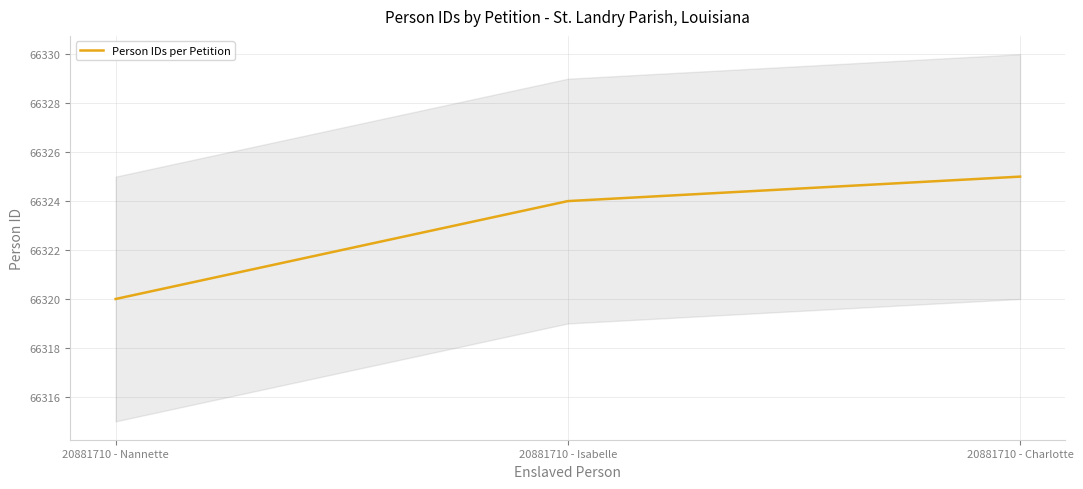

Reading left to right, what are all the values shown in this chart?

66320	66324	66325